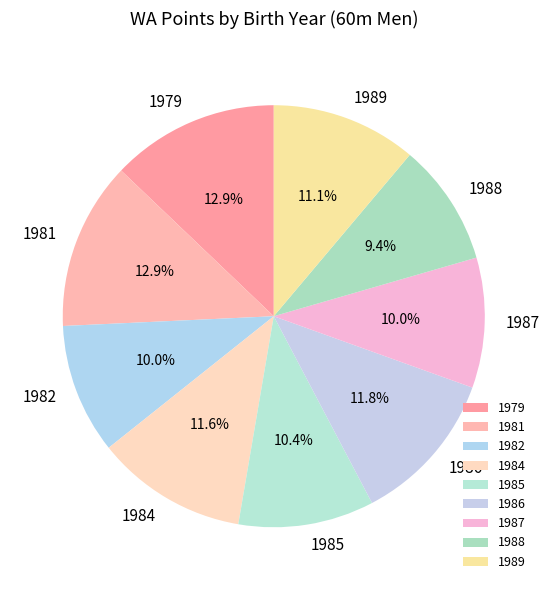

What is the smallest slice in the pie chart?

1988